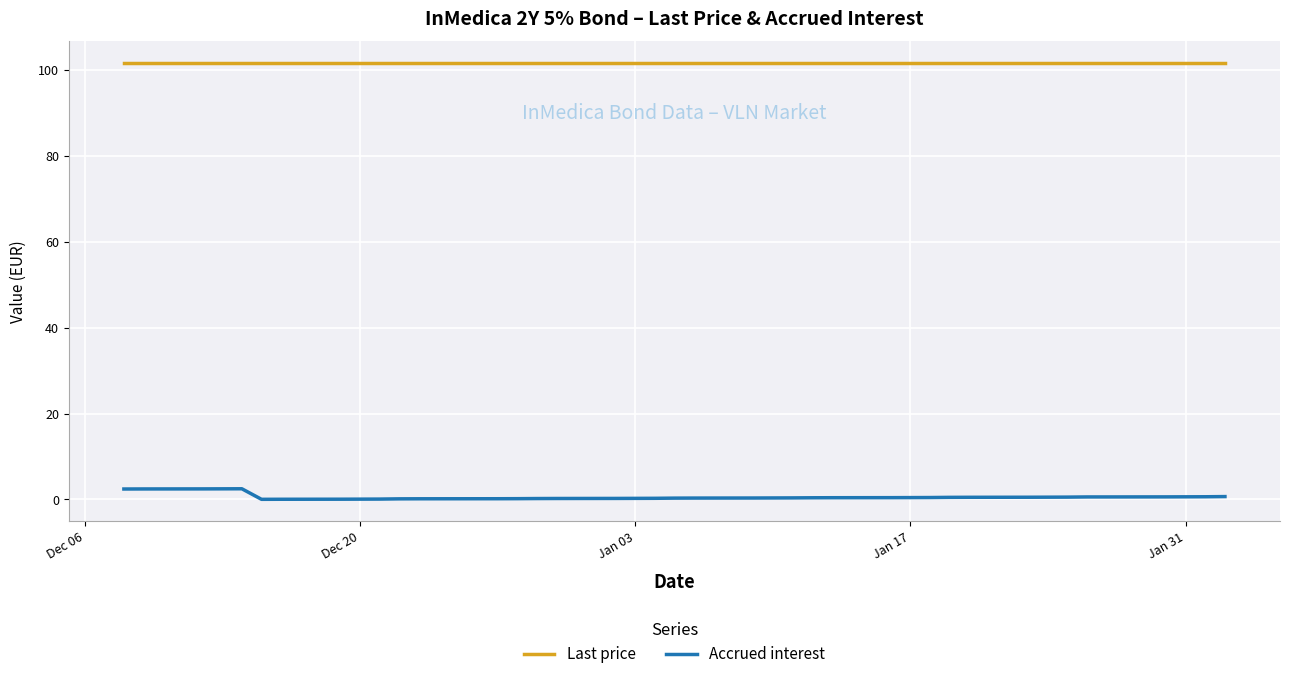

Which series has the largest total across all categories?

Last price